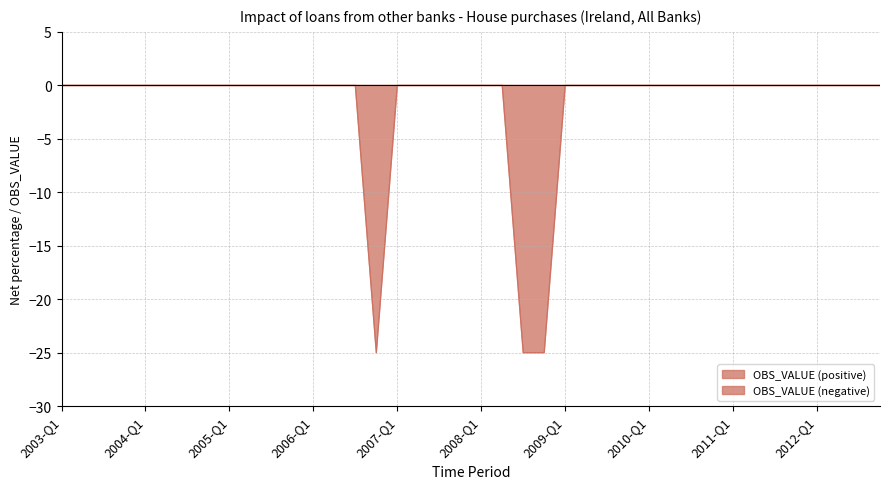

List the labels in order of value, largest first.

2003-Q1, 2003-Q2, 2003-Q3, 2003-Q4, 2004-Q1, 2004-Q2, 2004-Q3, 2004-Q4, 2005-Q1, 2005-Q2, 2005-Q3, 2005-Q4, 2006-Q1, 2006-Q2, 2006-Q3, 2007-Q1, 2007-Q2, 2007-Q3, 2007-Q4, 2008-Q1, 2008-Q2, 2009-Q1, 2009-Q2, 2009-Q3, 2009-Q4, 2010-Q1, 2010-Q2, 2010-Q3, 2010-Q4, 2011-Q1, 2011-Q2, 2011-Q3, 2011-Q4, 2012-Q1, 2012-Q2, 2012-Q3, 2012-Q4, 2006-Q4, 2008-Q3, 2008-Q4